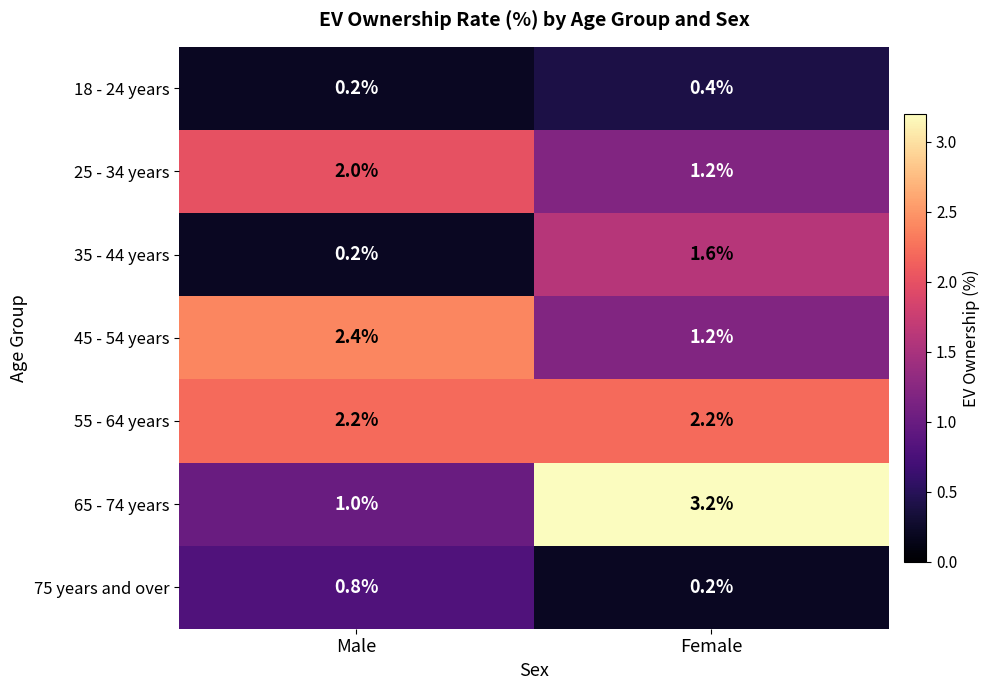

Reading left to right, what are all the values shown in this chart?

18 - 24 years: 0.2	0.4
25 - 34 years: 2.0	1.2
35 - 44 years: 0.2	1.6
45 - 54 years: 2.4	1.2
55 - 64 years: 2.2	2.2
65 - 74 years: 1.0	3.2
75 years and over: 0.8	0.2